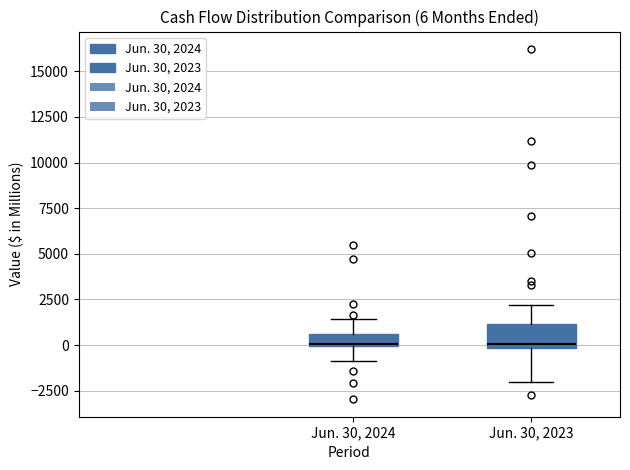

Which box is the tallest, from its lower edge to its upper edge?

Jun. 30, 2023